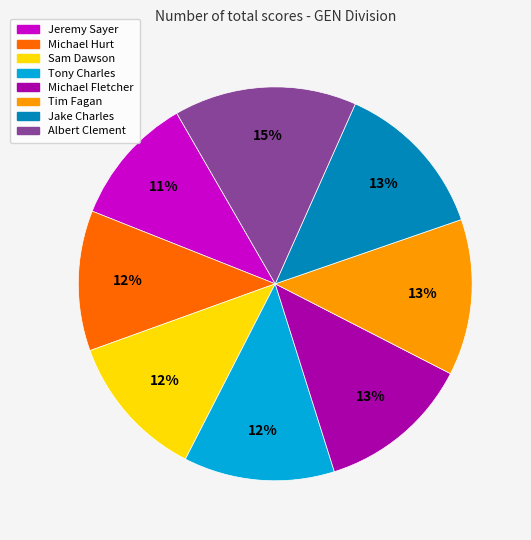

Which has a higher value, Michael Hurt or Michael Fletcher?

Michael Fletcher